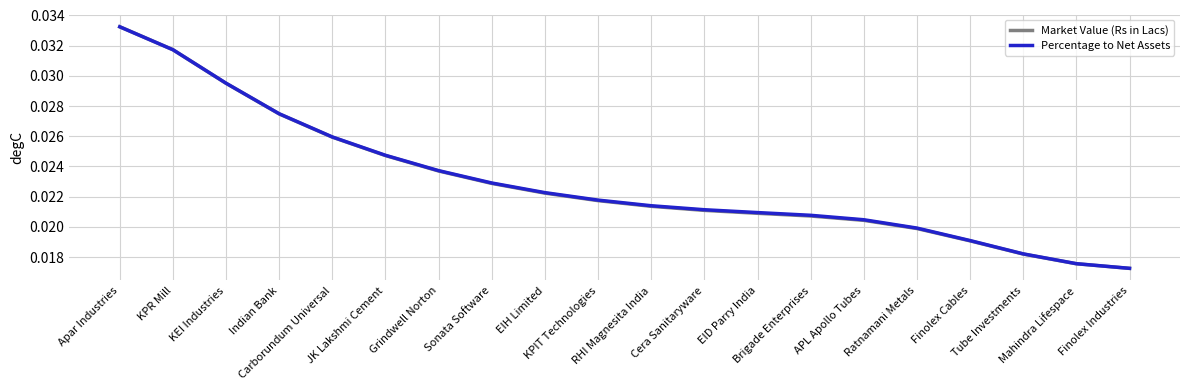

What are all the series names shown in the legend?

Market Value (Rs in Lacs), Percentage to Net Assets